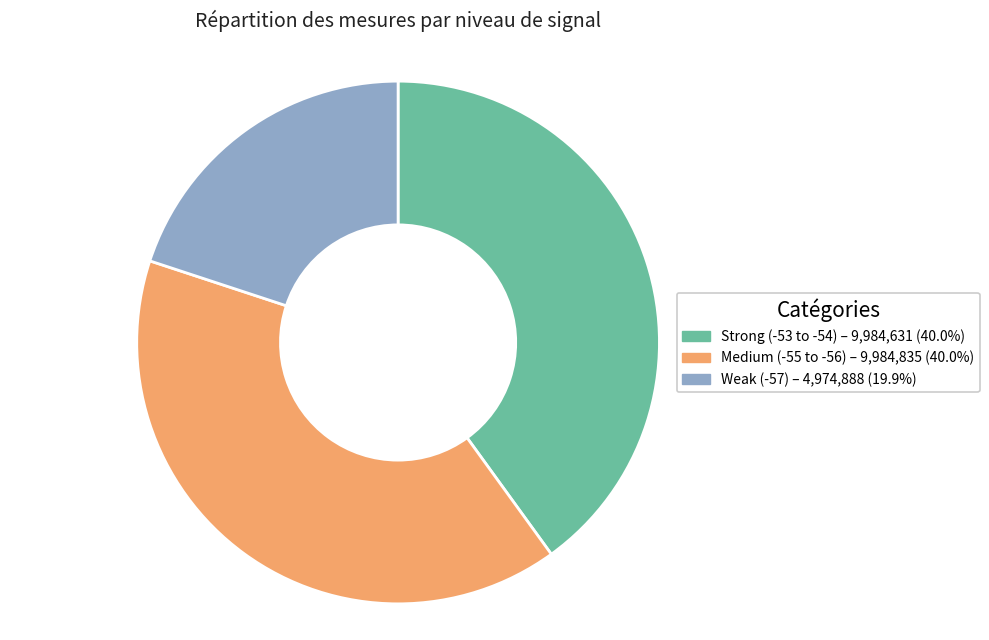

Is there any slice that represents more than half of the pie?

No